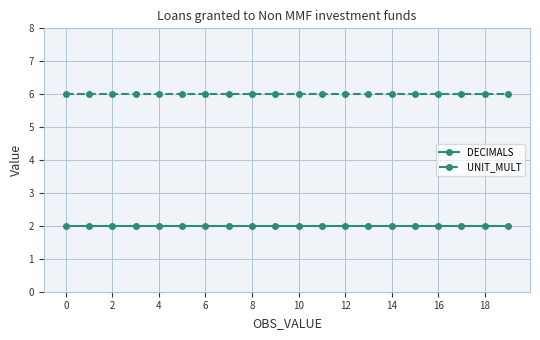

What is the value of the DECIMALS point at the 19th from the left?

2